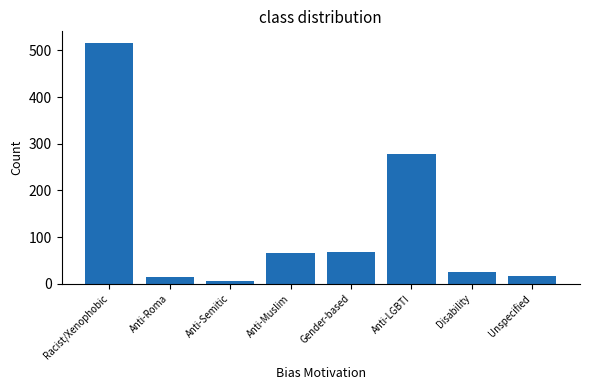

The value at Gender-based is 106. True or false?

False